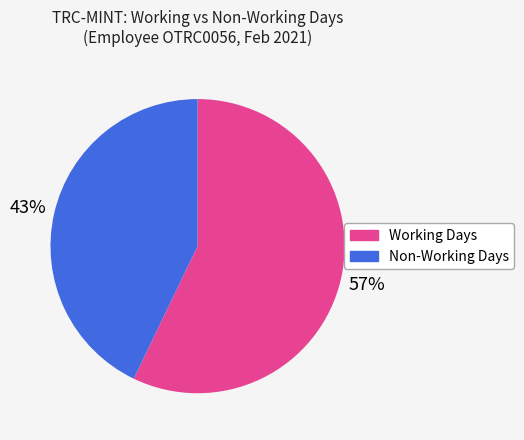

Is there any slice that represents more than half of the pie?

Yes